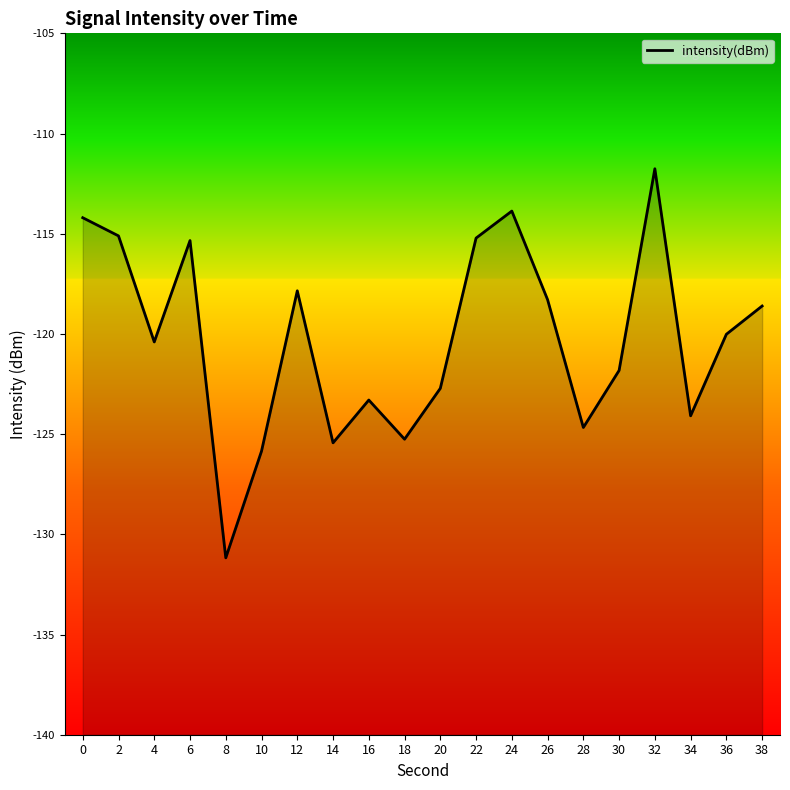

What is the value of the 16th point from the left?

-121.8